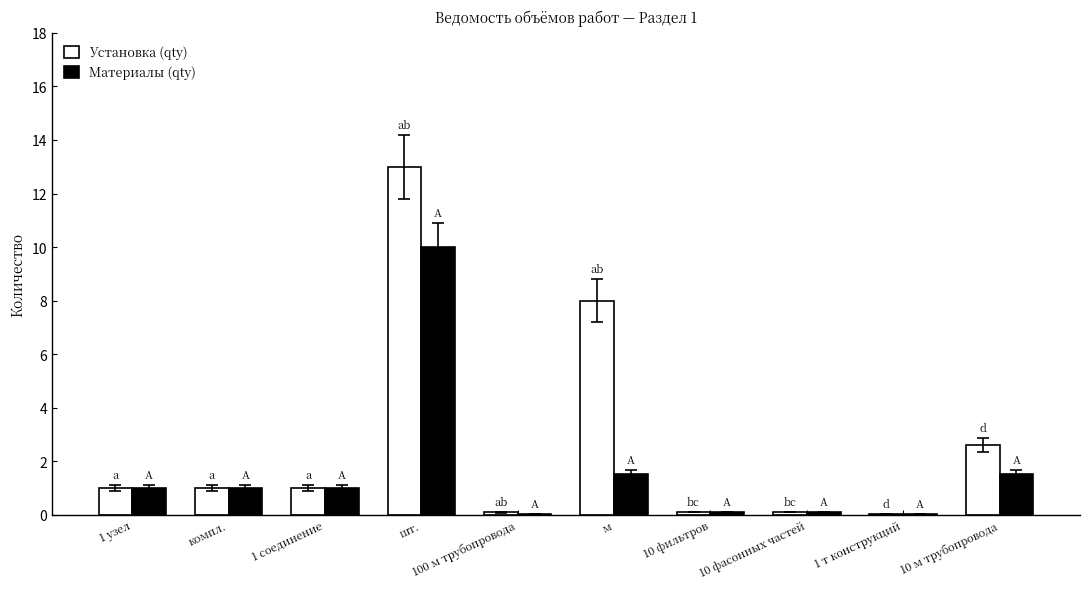

Is it true that Материалы (qty) equals 0.0 at 1 т конструкций?

True